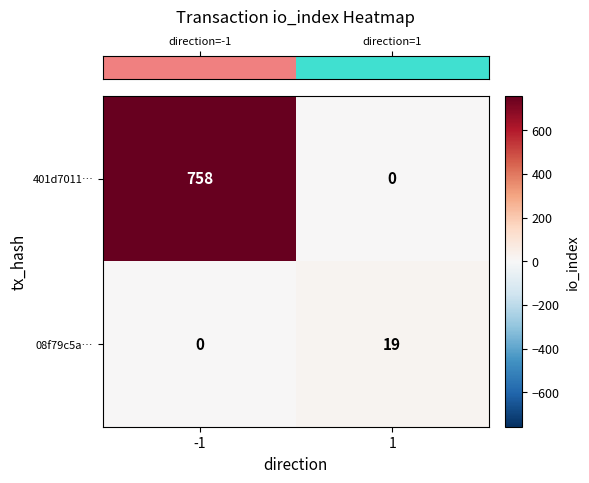

Is it true that 08f79c5a… equals 19 at 1?

True